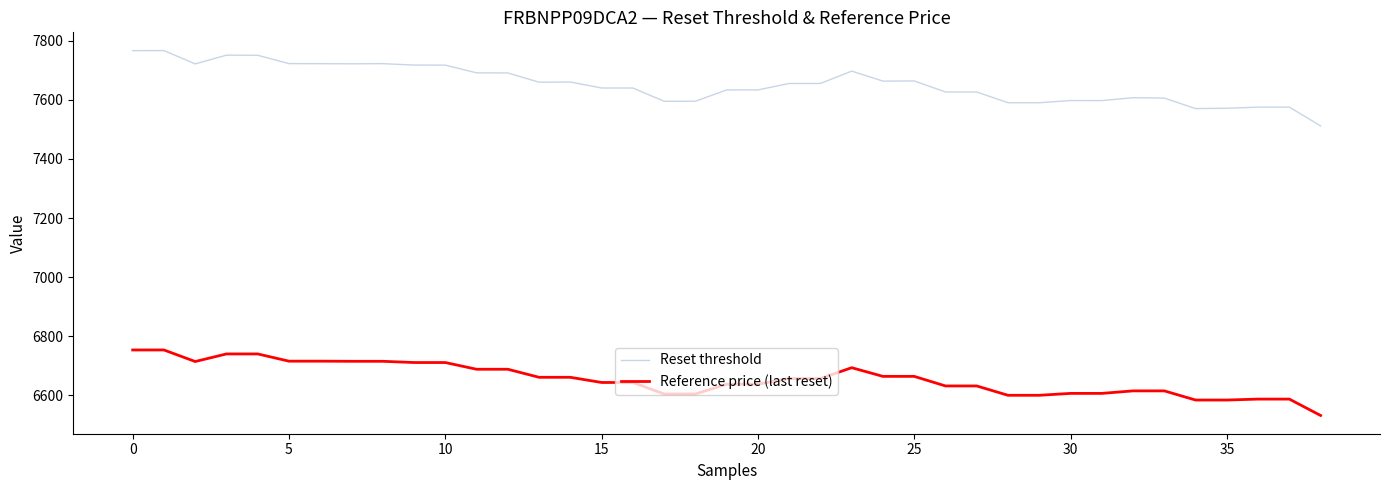

Which series has the largest total across all categories?

Reset threshold